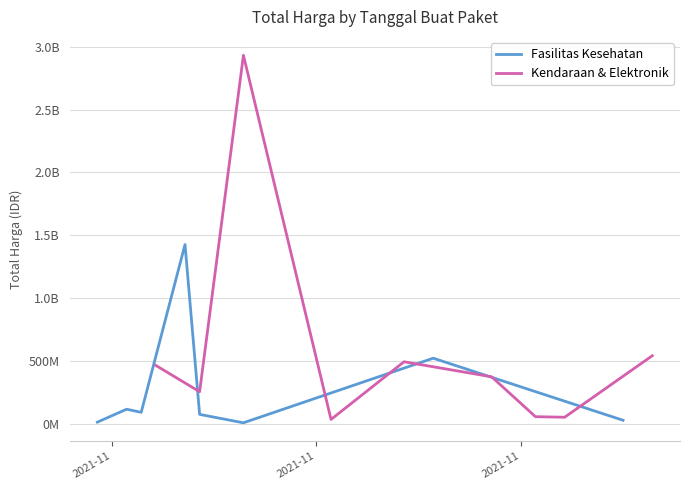

Which series has the largest total across all categories?

Total Harga (Kendaraan & Elektronik)